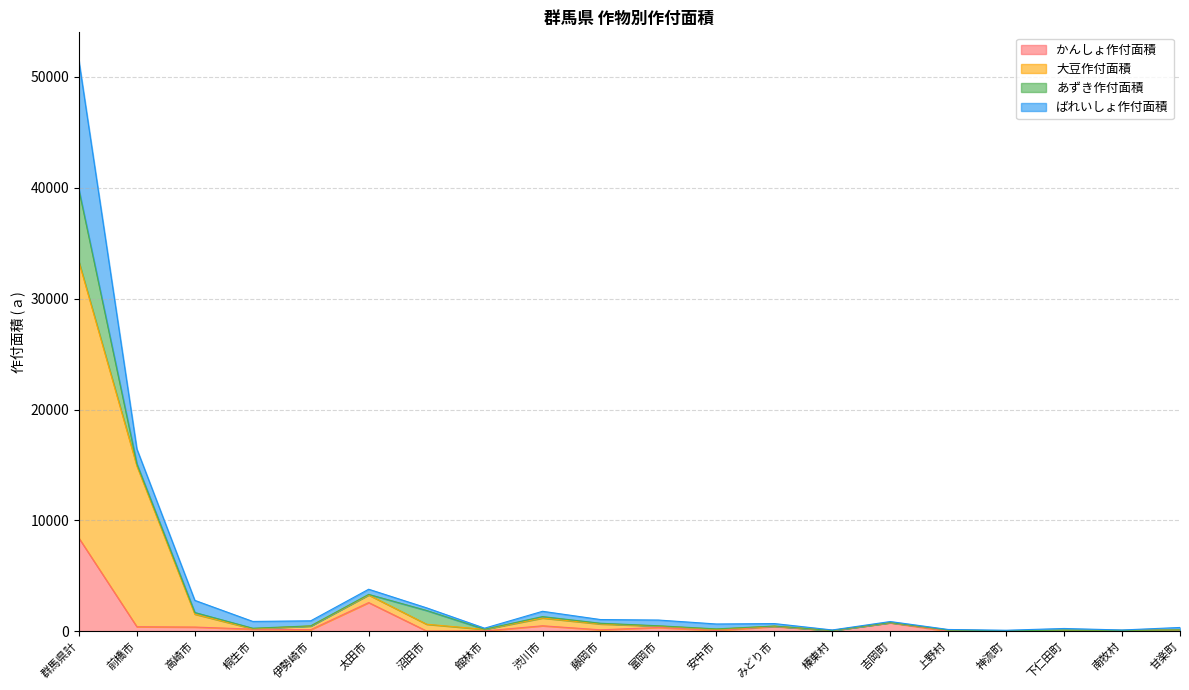

True or false: かんしょ作付面積 has more than 0 interior local peaks.

True